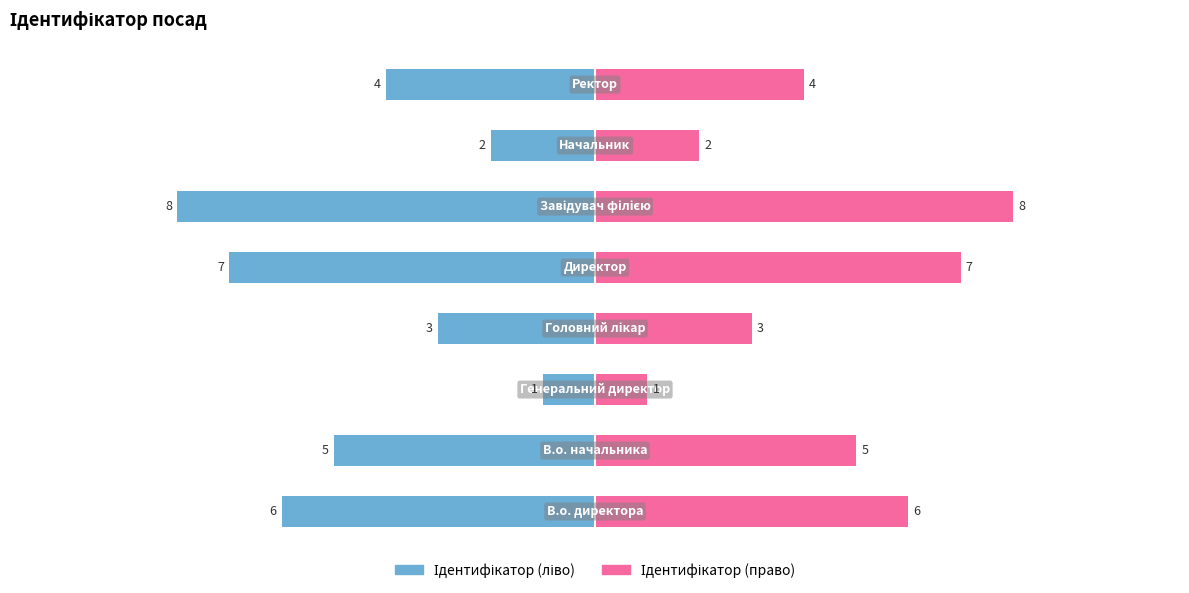

Reading left to right, list all the values displayed in this chart.

Ідентифікатор (ліво): -6	-5	-1	-3	-7	-8	-2	-4
Ідентифікатор (право): 6	5	1	3	7	8	2	4